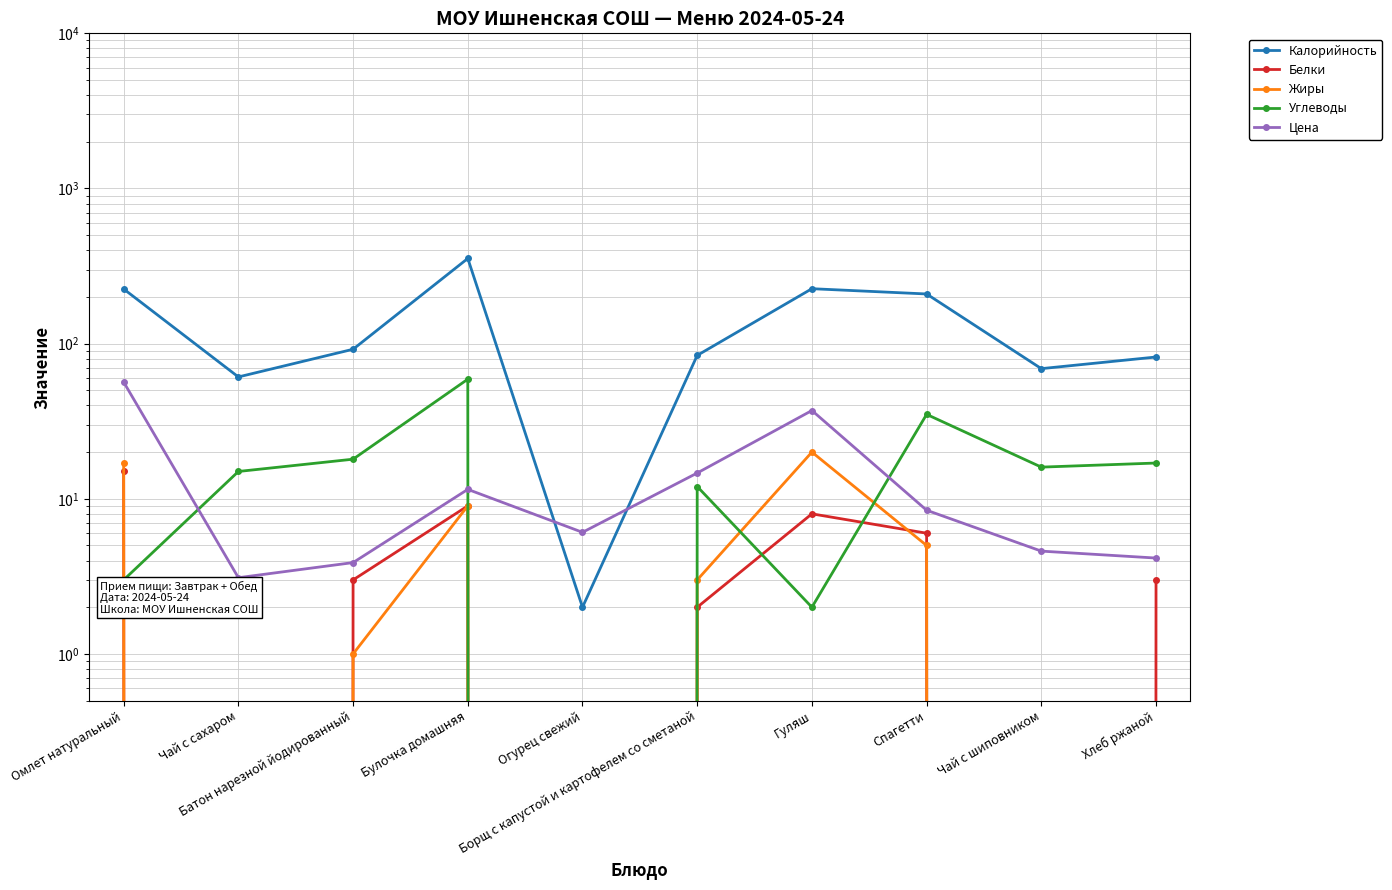

Which series has the largest total across all categories?

Калорийность